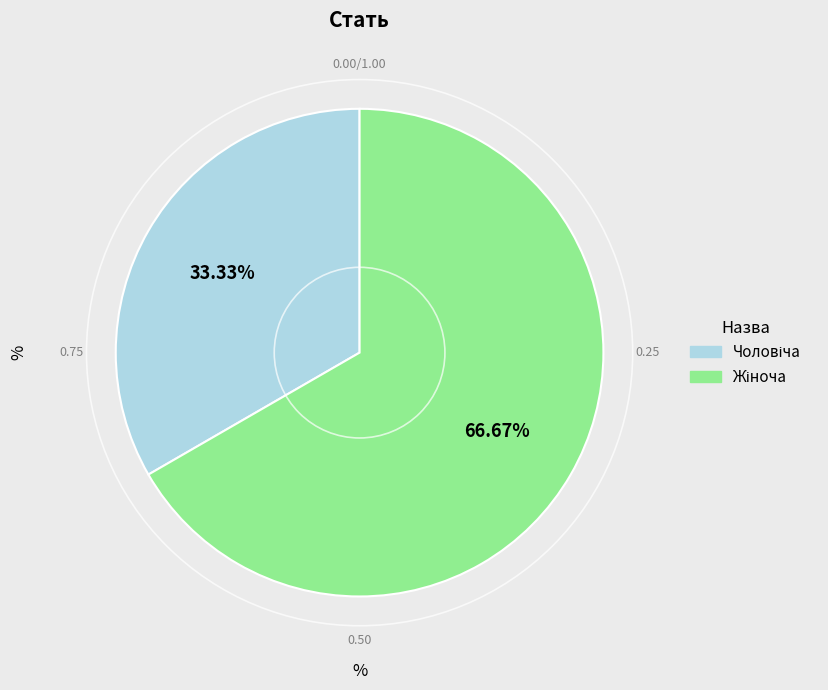

Is there any slice that represents more than half of the pie?

Yes